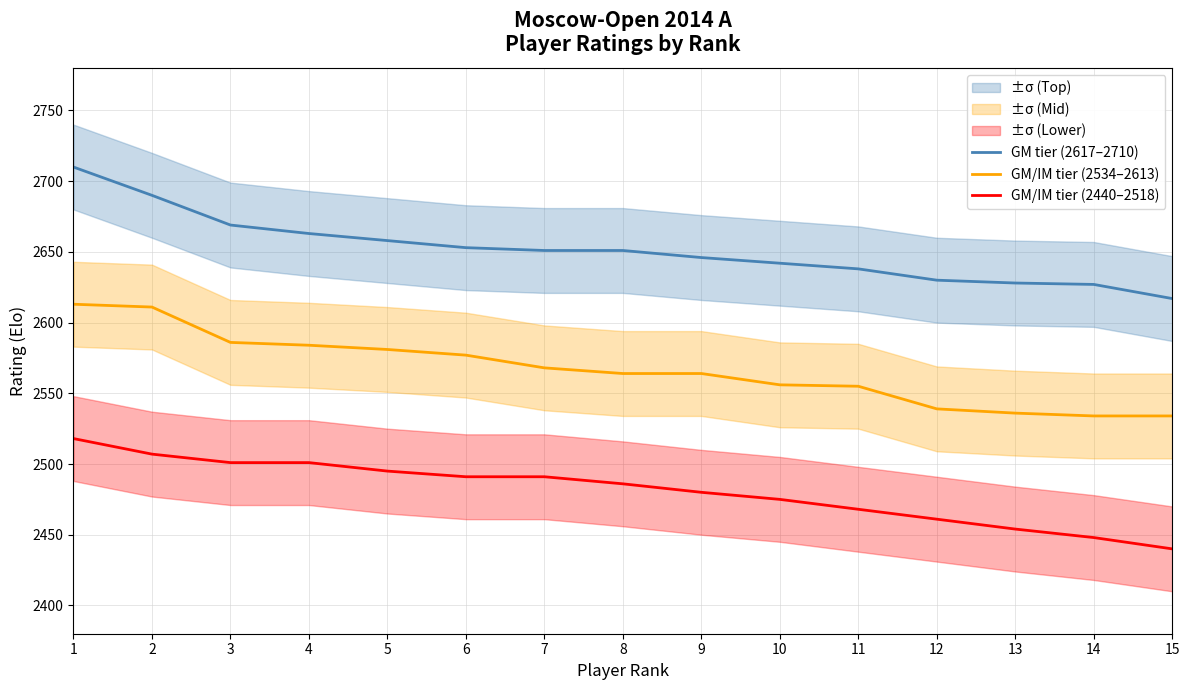

True or false: GM/IM tier (2534–2613) and GM/IM tier (2440–2518) cross at least once.

False